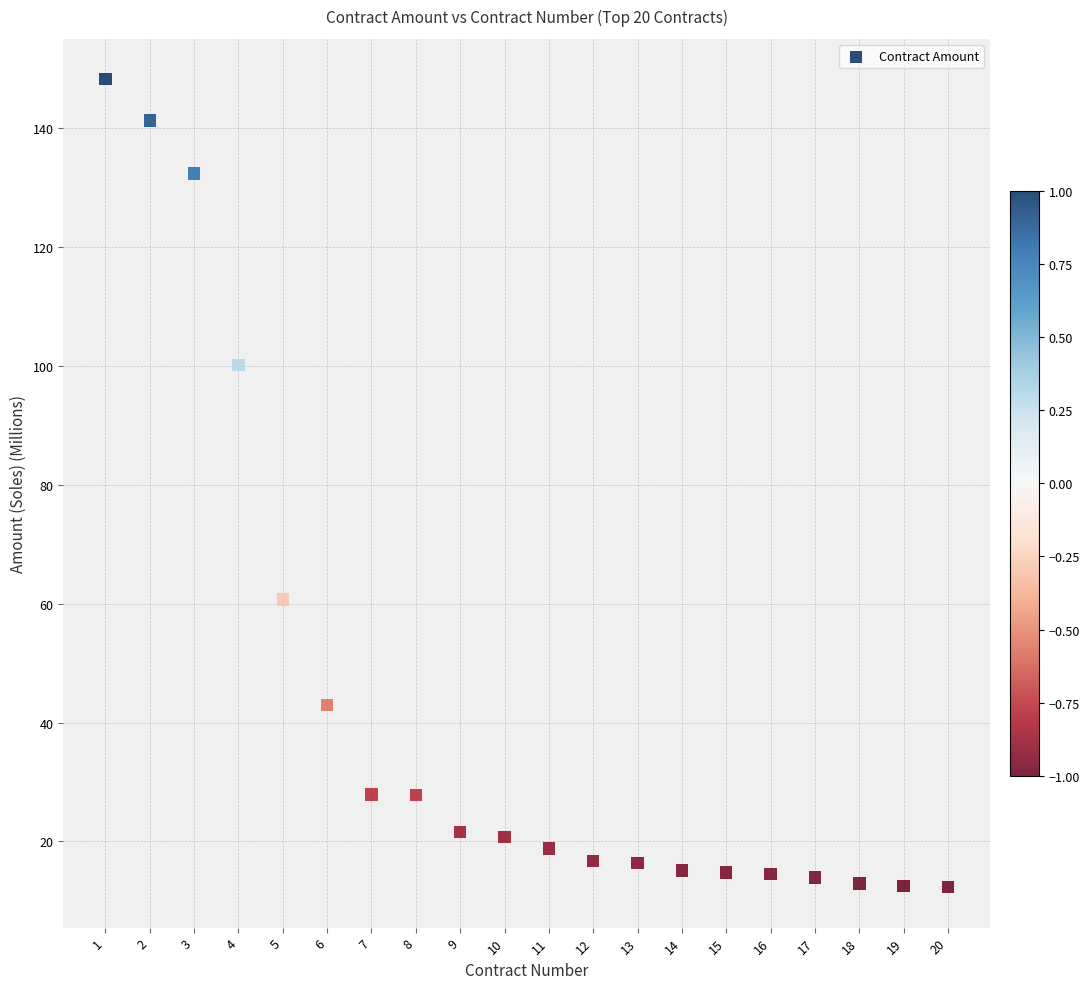

What is the range of X values (max minus min)?

19.0